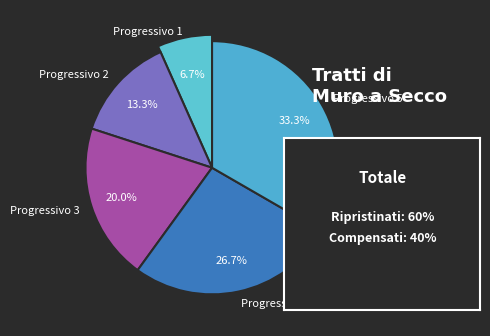

Combined, what portion of the pie is Progressivo 4 and Progressivo 2?

40.0%